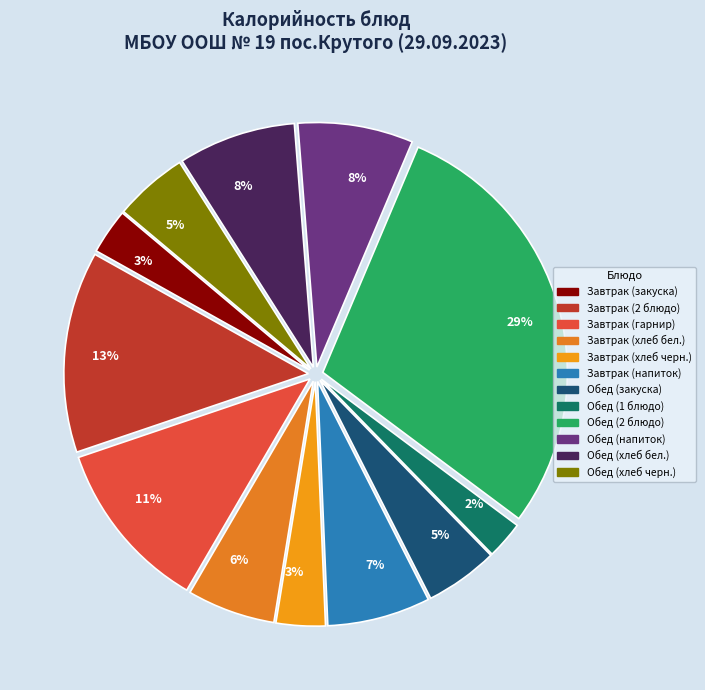

Is Завтрак (хлеб черн.) the majority of the pie?

No